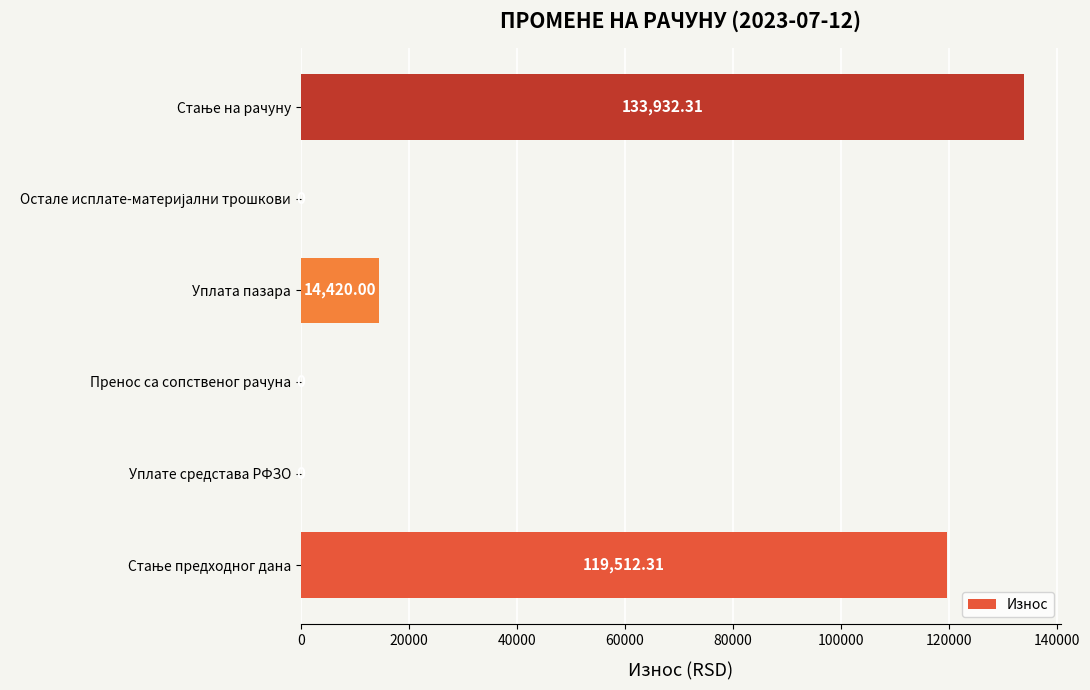

Where is the data nearest to the value 66966?

Уплата пазара